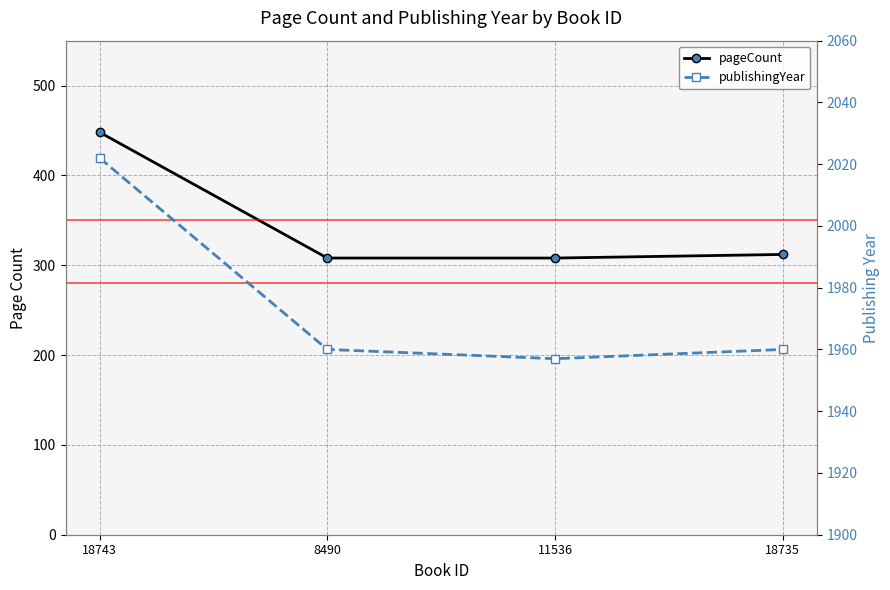

What is the lowest value of the publishingYear series?

1957